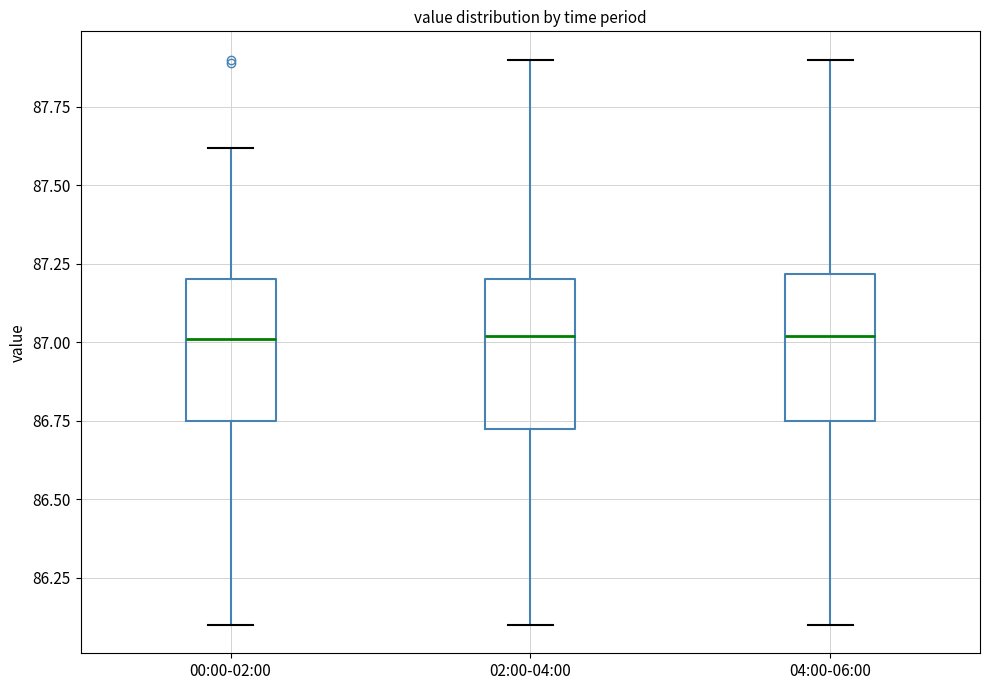

Reading left to right, read every box against the y-axis: the position of its median line, the range the box covers, and the ends of its whiskers. The values are not printed on the chart, so give them approximately, as read against the axis.

00:00-02:00: median 87.00, box 86.75 to 87.20, whiskers 86.10 to 87.60
02:00-04:00: median 87.00, box 86.70 to 87.20, whiskers 86.10 to 87.90
04:00-06:00: median 87.00, box 86.75 to 87.20, whiskers 86.10 to 87.90